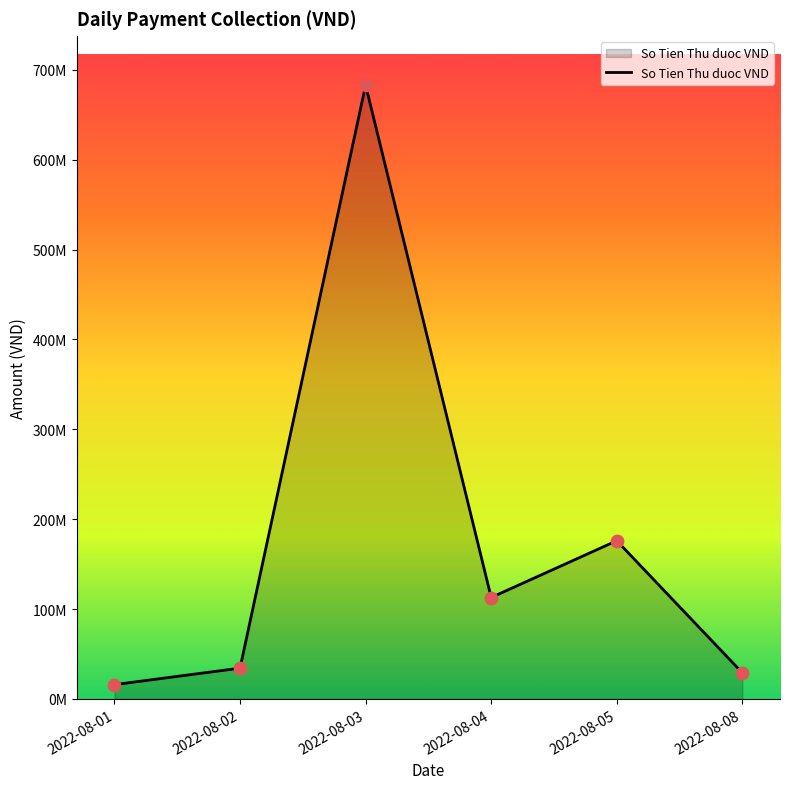

Between 2022-08-03 and 2022-08-08, which is larger?

2022-08-03